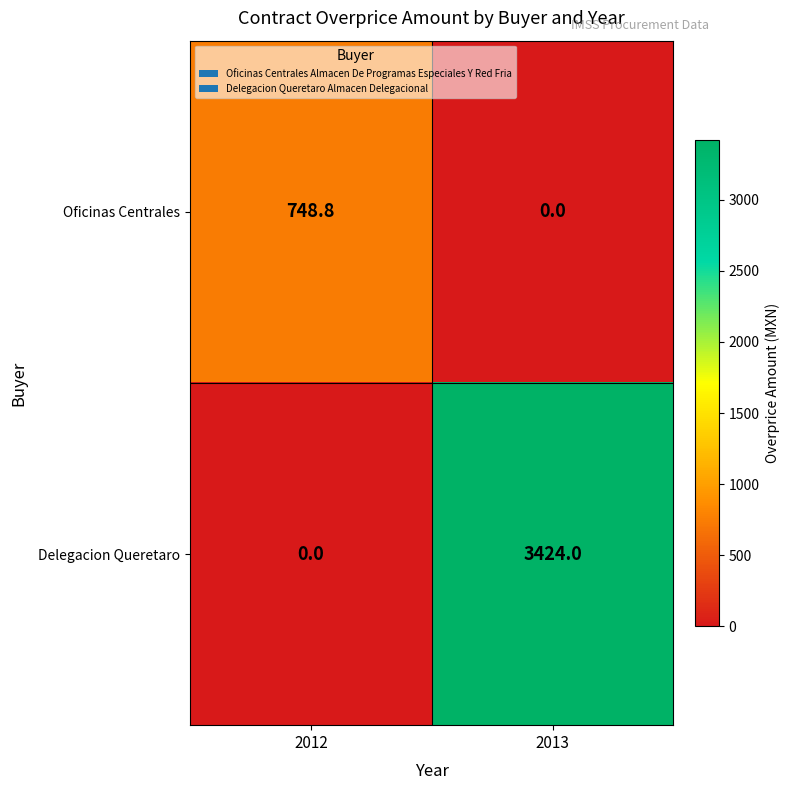

What is the sum of all Oficinas Centrales values?

748.8